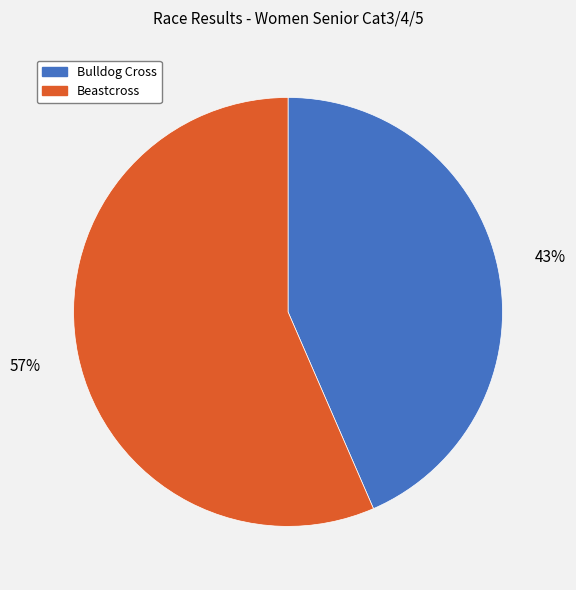

Rank the categories by value from lowest to highest.

Bulldog Cross, Beastcross